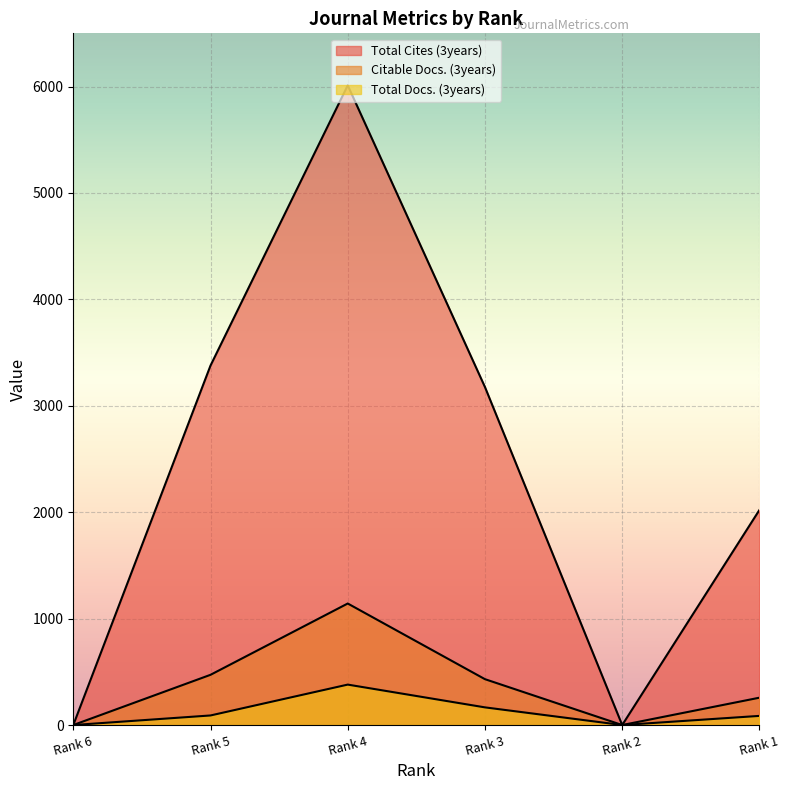

Reading left to right, list all the values displayed in this chart.

Total Docs. (3years): Rank 6=0	Rank 5=90	Rank 4=380	Rank 3=166	Rank 2=0	Rank 1=86
Total Cites (3years): Rank 6=0	Rank 5=3378	Rank 4=6011	Rank 3=3176	Rank 2=0	Rank 1=2021
Citable Docs. (3years): Rank 6=0	Rank 5=472	Rank 4=1142	Rank 3=431	Rank 2=0	Rank 1=257